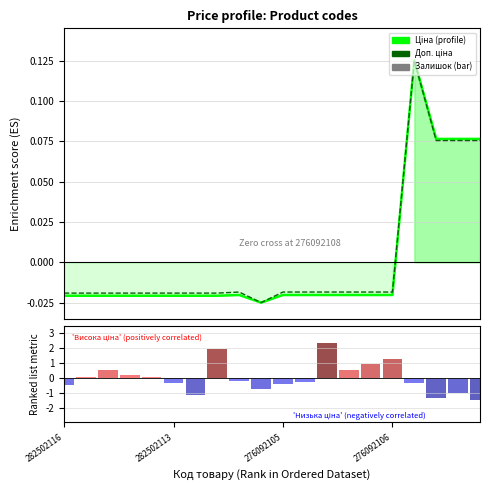

What is the total value across all series at 12?

2.3